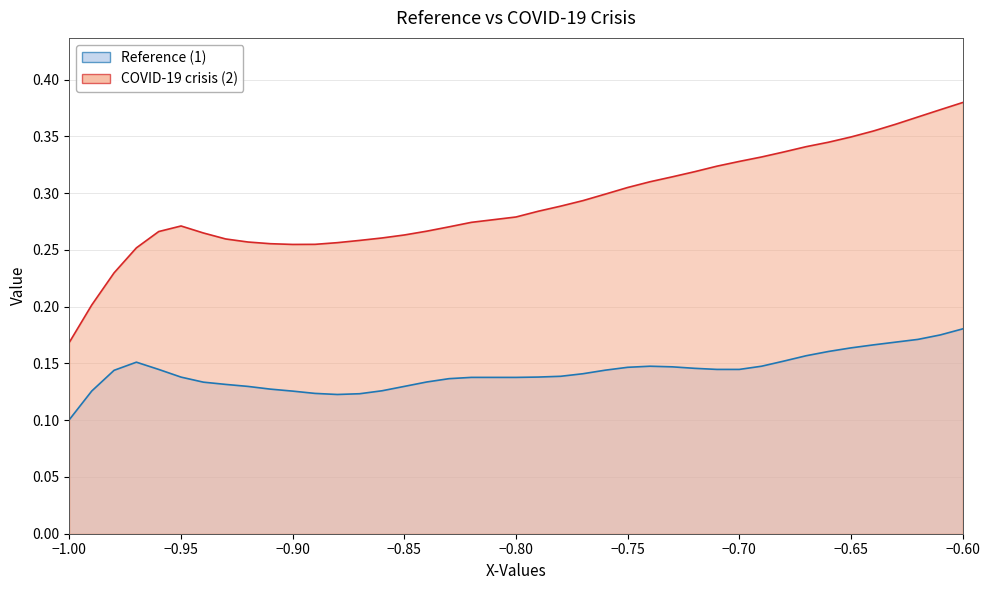

What is the value of the COVID-19 crisis (2) point at the 36th from the left?

0.4